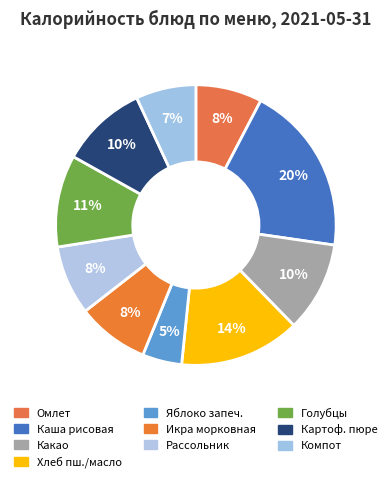

How many slices are in this pie chart?

10